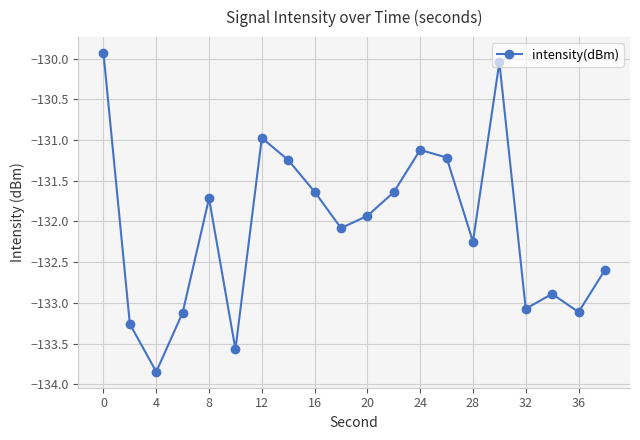

What is the greatest value displayed?

-129.9